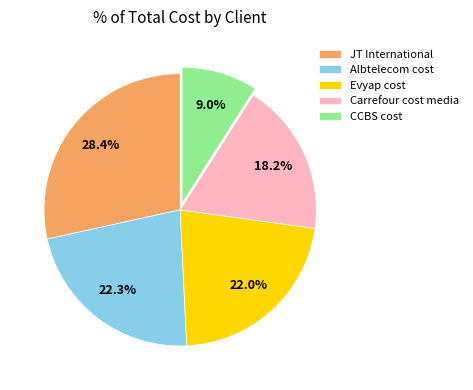

Is Albtelecom cost the majority of the pie?

No